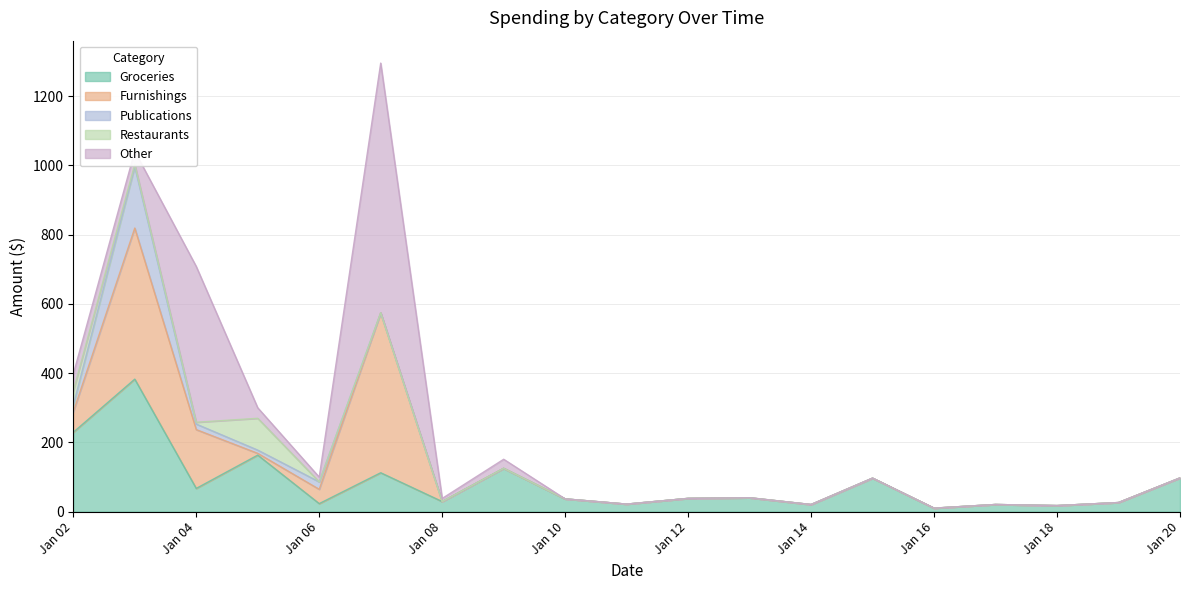

How many intersections are there between Furnishings and Groceries?

4